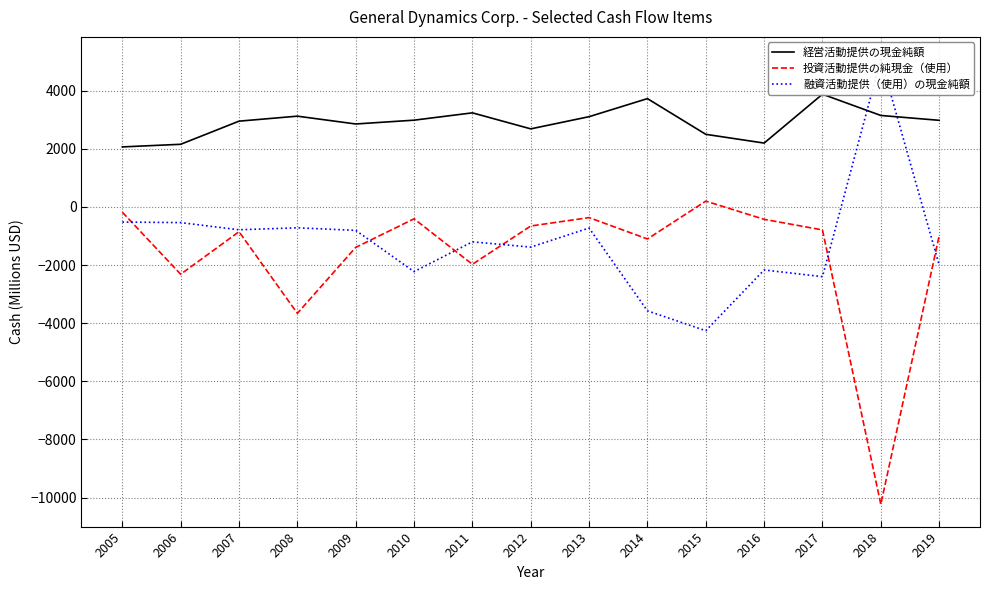

How many positive values does the 融資活動提供（使用）の現金純額 series have?

1